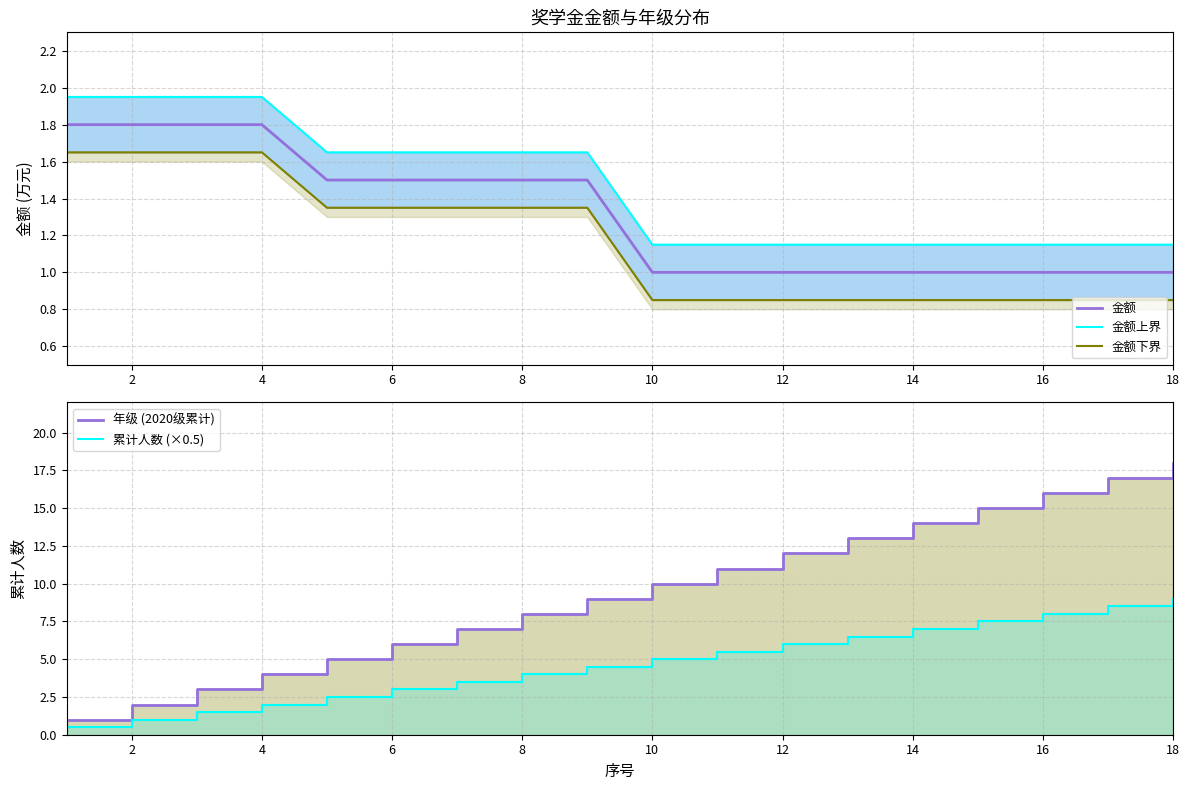

The value of 金额 at 8 is 1.5. True or false?

True